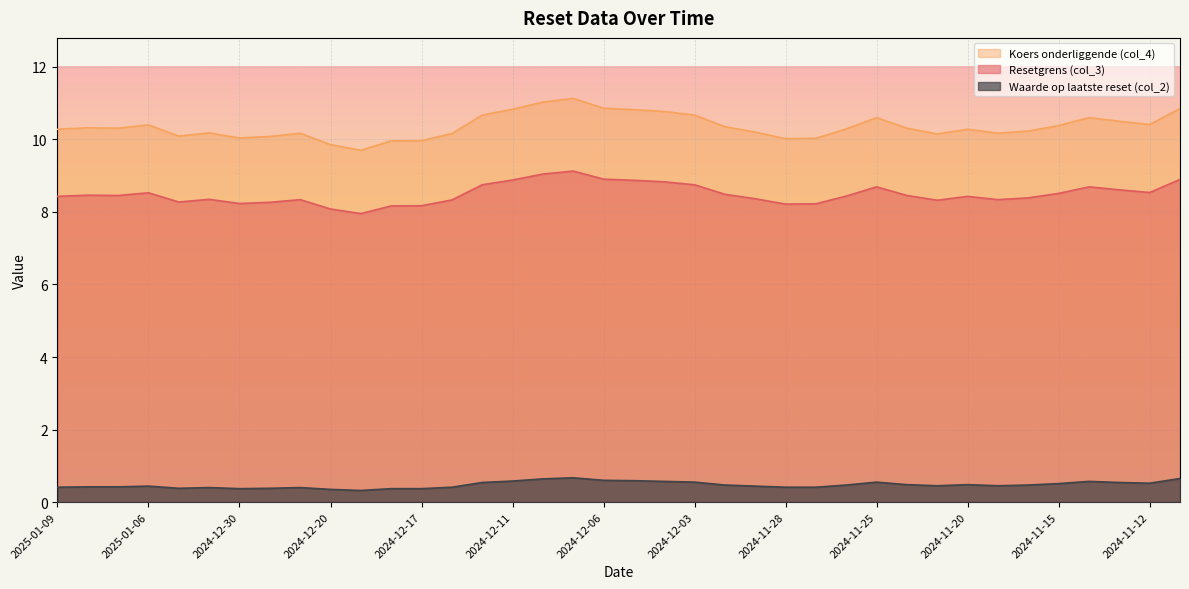

List the labels in order of Koers onderliggende (col_4) value, largest first.

2024-12-09, 2024-12-10, 2024-12-06, 2024-11-11, 2024-12-11, 2024-12-05, 2024-12-04, 2024-12-12, 2024-12-03, 2024-11-25, 2024-11-14, 2024-11-13, 2024-11-12, 2025-01-06, 2024-11-15, 2024-12-02, 2025-01-08, 2025-01-07, 2024-11-22, 2024-11-26, 2025-01-09, 2024-11-20, 2024-11-18, 2024-11-29, 2025-01-02, 2024-12-23, 2024-11-19, 2024-12-16, 2024-11-21, 2025-01-03, 2024-12-27, 2024-12-30, 2024-11-27, 2024-11-28, 2024-12-17, 2024-12-18, 2024-12-20, 2024-12-19